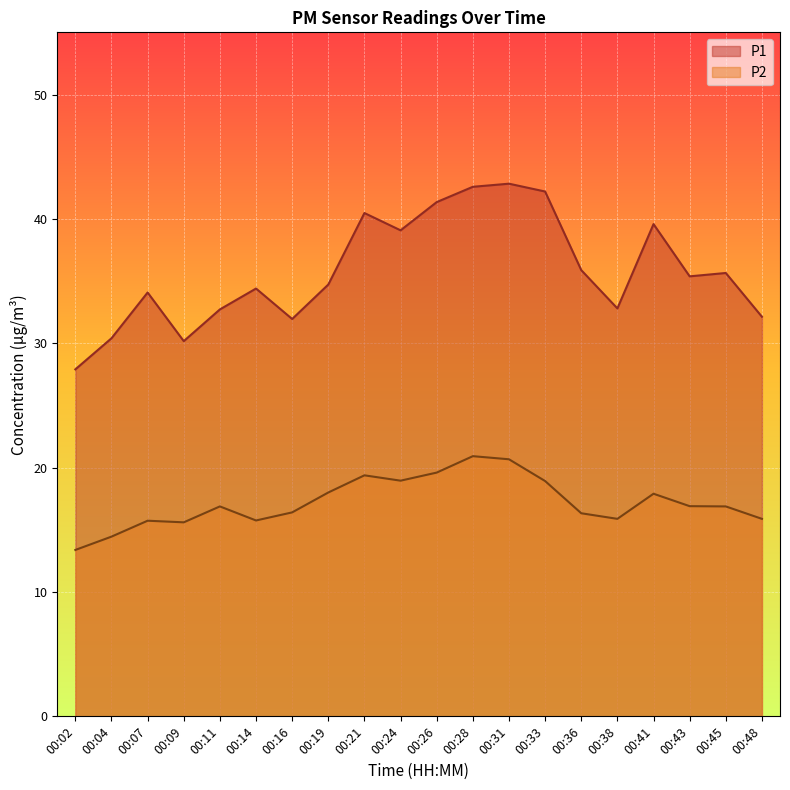

Does the chart display data point markers on the line(s)?

No